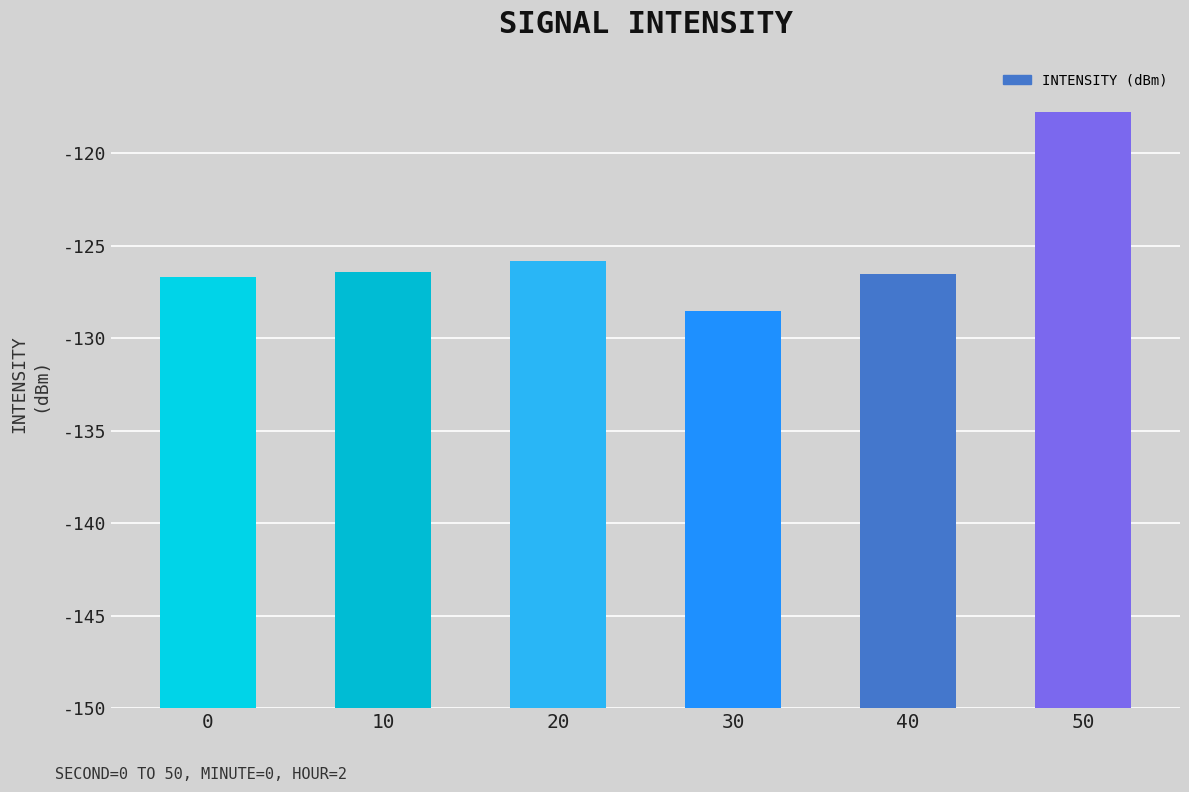

Does the chart contain any negative values?

No